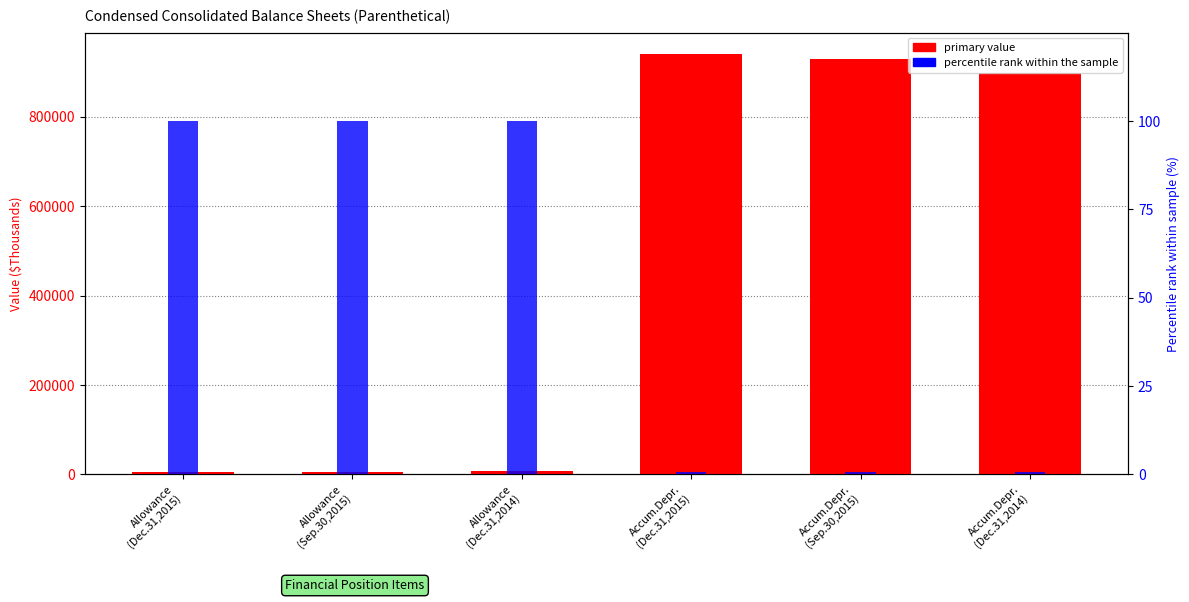

Reading left to right, extract all data points from this chart.

primary value: Allowance
(Dec.31,2015)=5283.0	Allowance
(Sep.30,2015)=5599.0	Allowance
(Dec.31,2014)=6764.0	Accum.Depr.
(Dec.31,2015)=940655.0	Accum.Depr.
(Sep.30,2015)=929130.0	Accum.Depr.
(Dec.31,2014)=897802.0
percentile rank within the sample: Allowance
(Dec.31,2015)=100.0	Allowance
(Sep.30,2015)=100.0	Allowance
(Dec.31,2014)=100.0	Accum.Depr.
(Dec.31,2015)=0.7	Accum.Depr.
(Sep.30,2015)=0.6	Accum.Depr.
(Dec.31,2014)=0.6